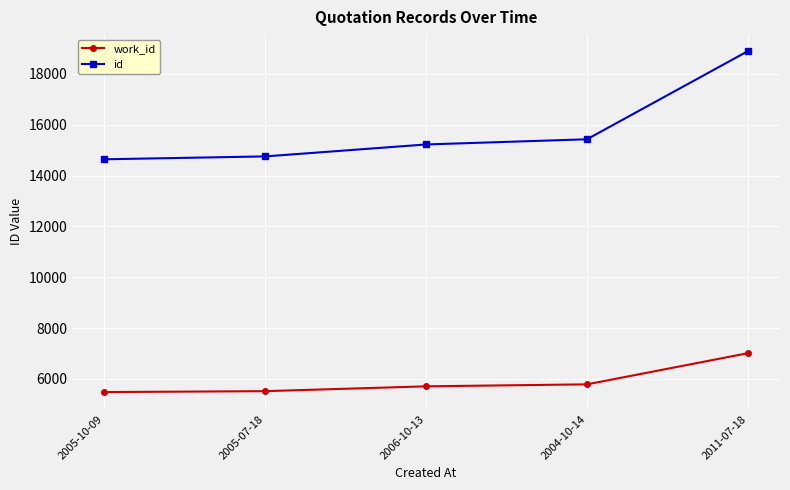

How many data points does each series have?

5